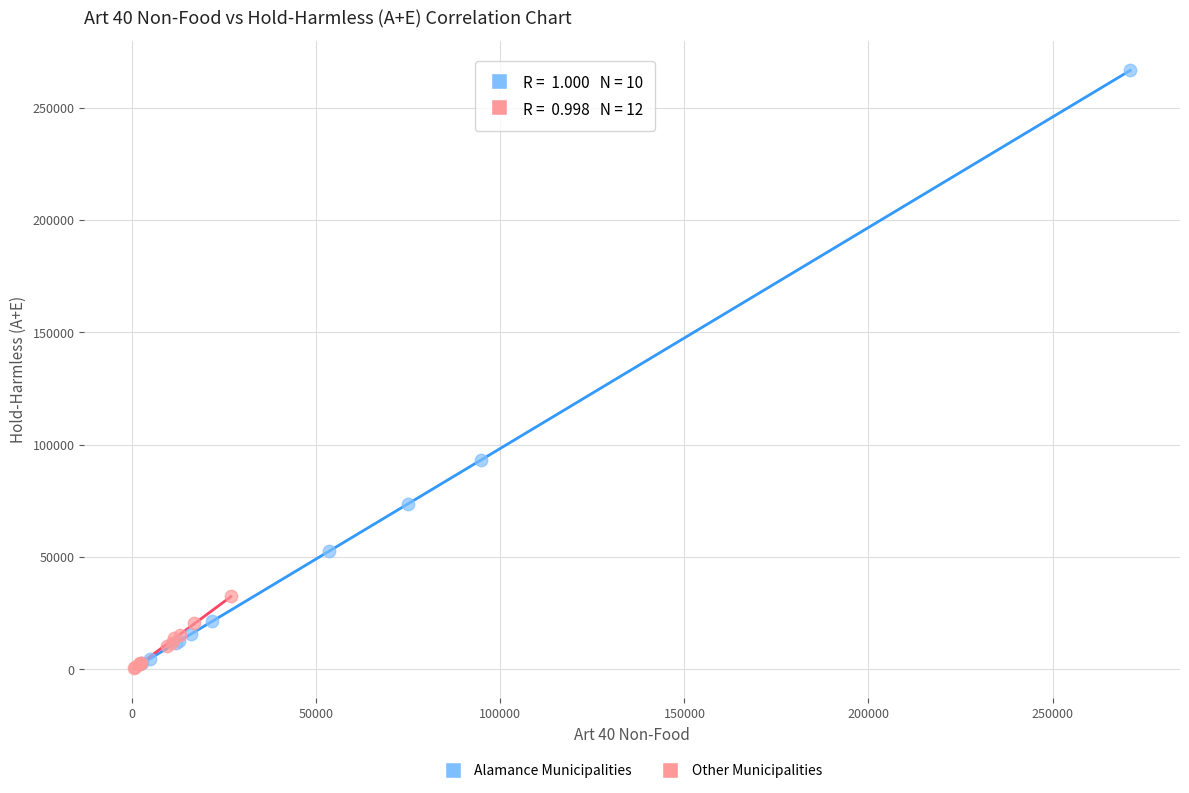

Which series has the widest spread of Y values?

Alamance Municipalities